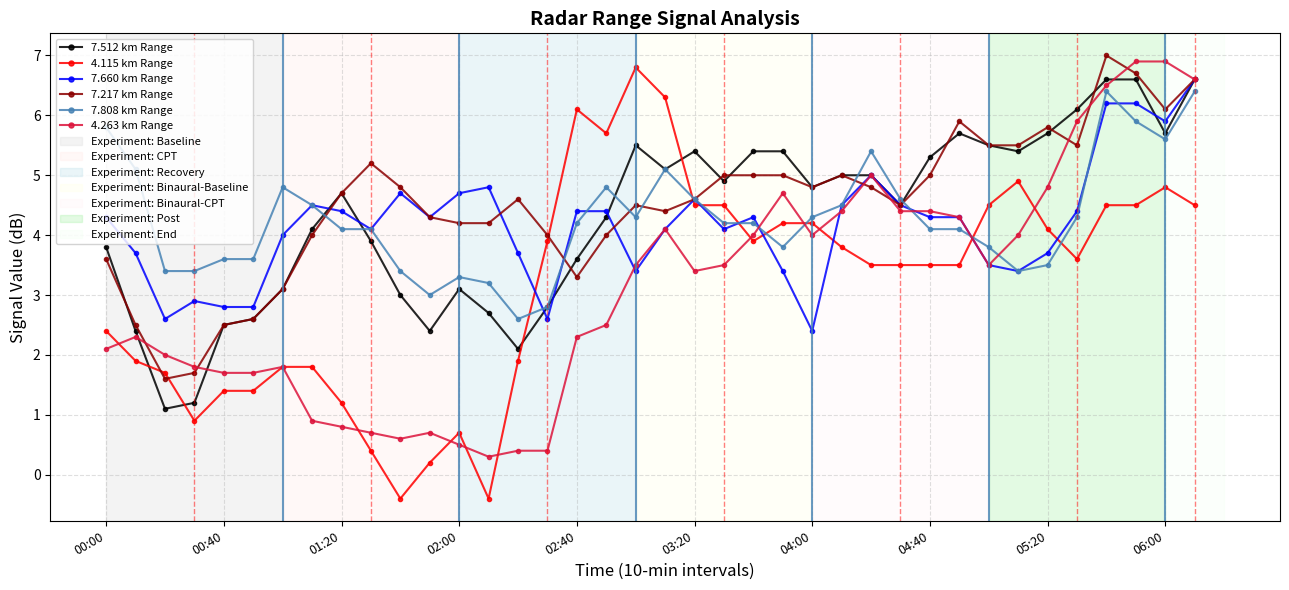

How many values in 4.115 km Range are above zero?

36